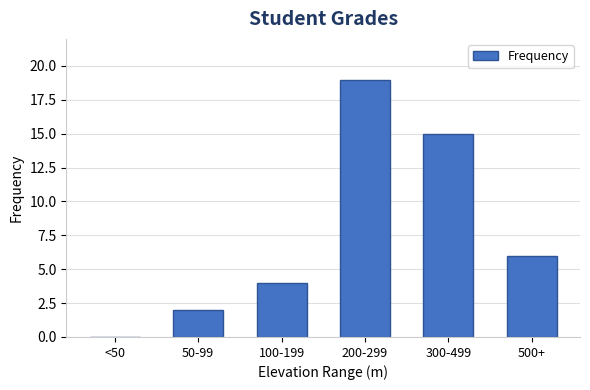

Reading left to right, list all the values displayed in this chart.

<50=0	50-99=2	100-199=4	200-299=19	300-499=15	500+=6